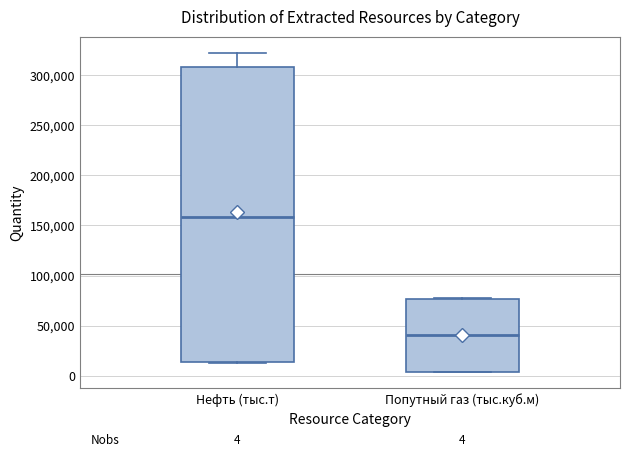

Which box's median line is the highest?

Нефть (тыс.т)